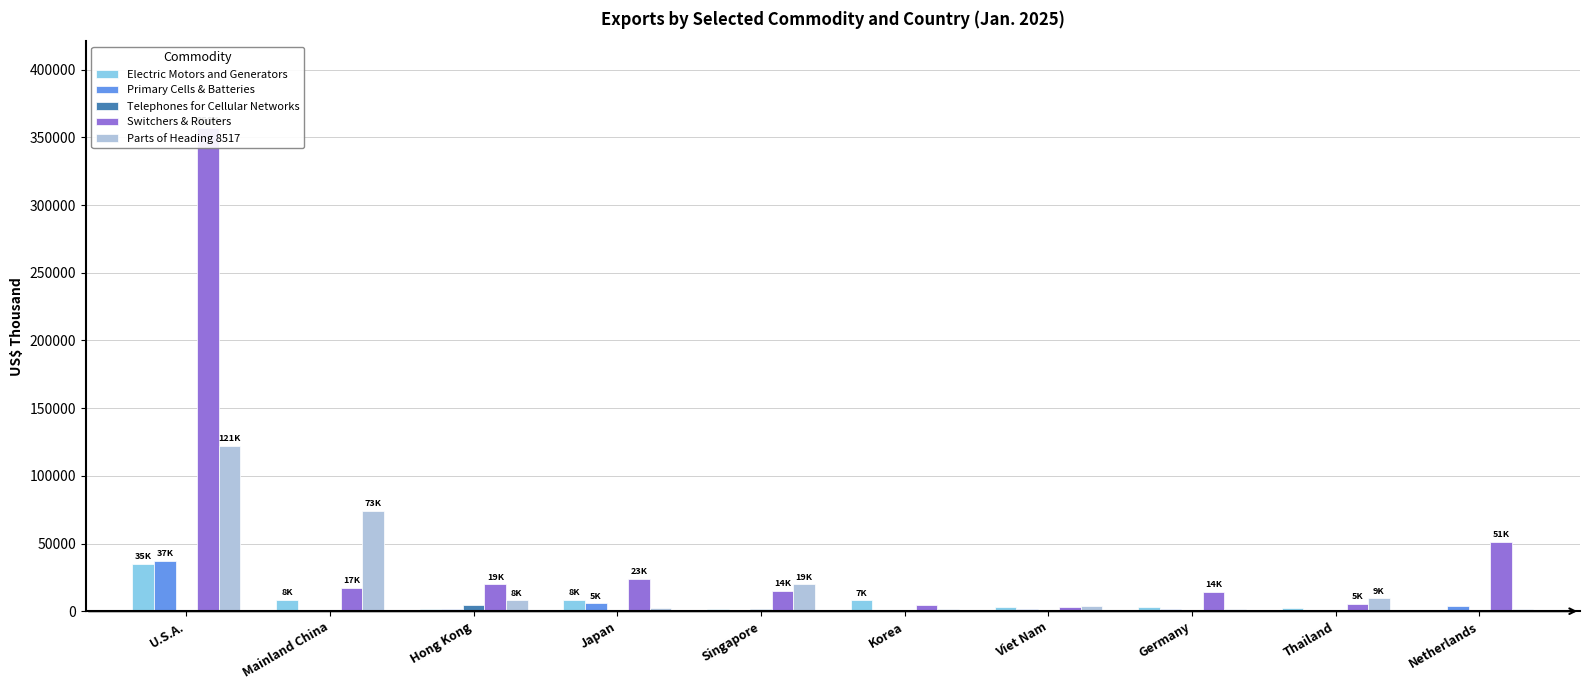

What is the label of the 1st bar from the right?

Netherlands